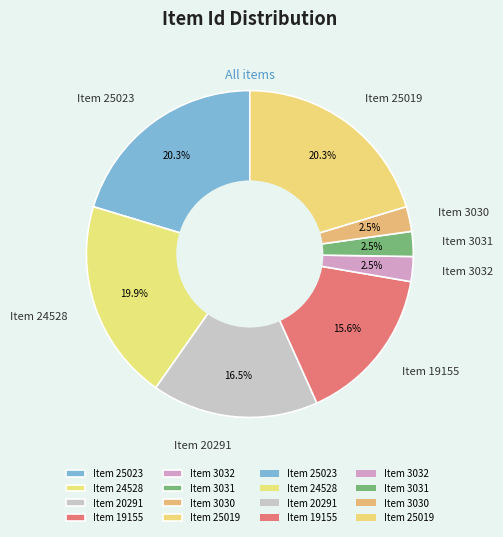

Approximately how many times larger is the value at Item 19155 compared to Item 25019?

0.8